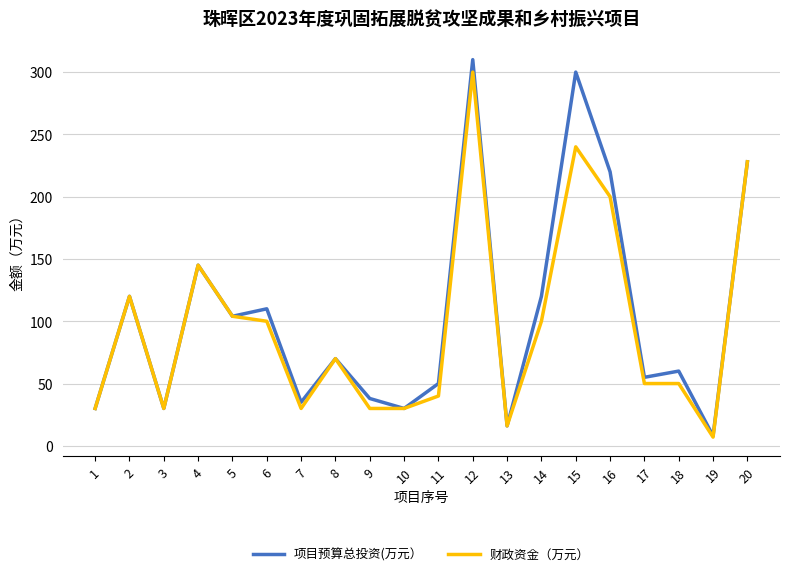

Which series has the widest spread of values?

项目预算总投资(万元）